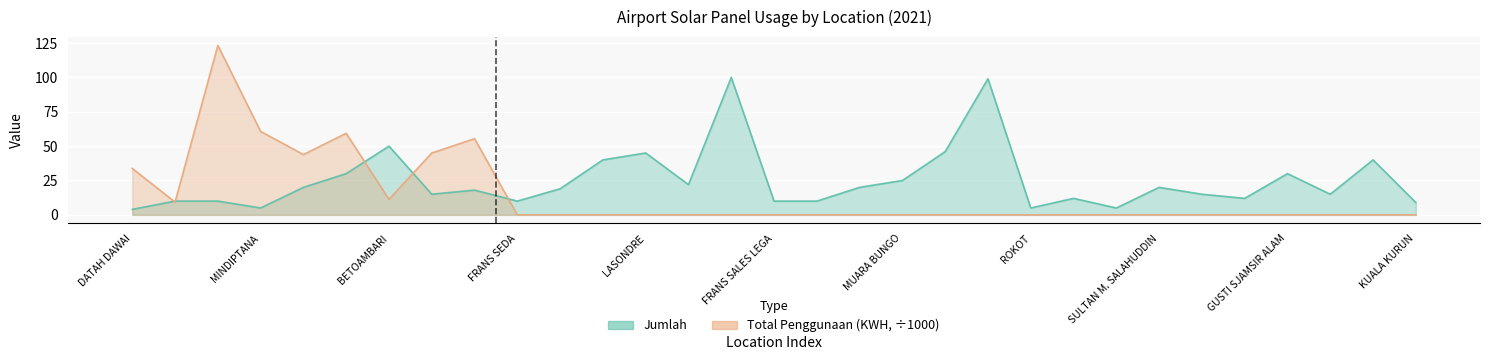

How many values in the Total Penggunaan (KWH) series exceed 0?

9